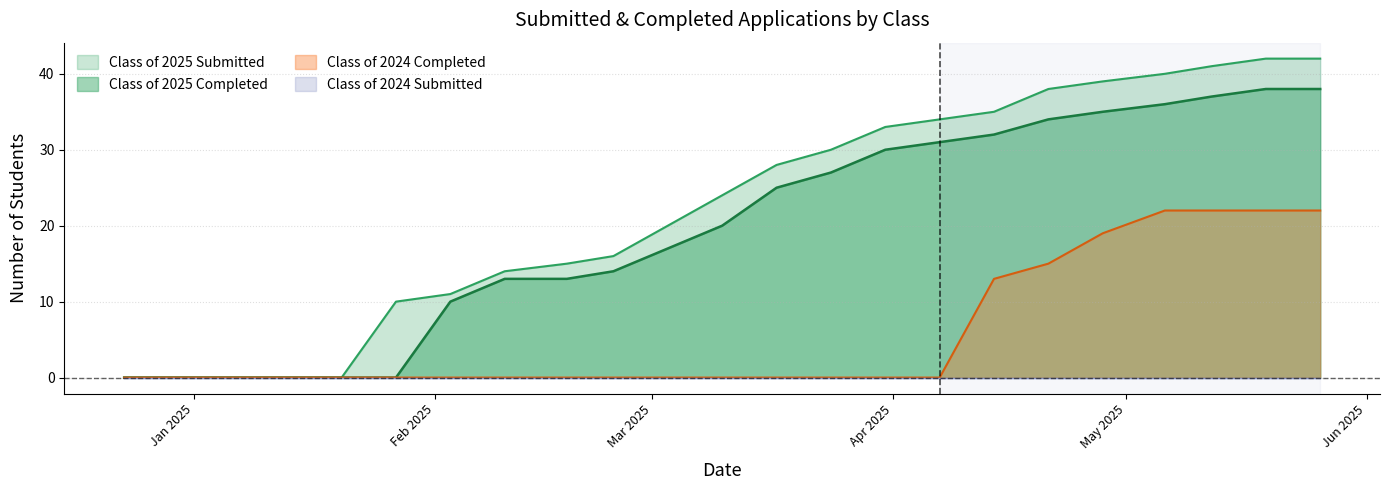

Reading left to right, extract all data points from this chart.

Class of 2025 Submitted: 12/23/2024=0	12/30/2024=0	01/06/2025=0	01/14/2025=0	01/20/2025=0	01/27/2025=10	02/03/2025=11	02/10/2025=14	02/18/2025=15	02/24/2025=16	03/03/2025=20	03/10/2025=24	03/17/2025=28	03/24/2025=30	03/31/2025=33	04/07/2025=34	04/14/2025=35	04/21/2025=38	04/28/2025=39	05/06/2025=40	05/12/2025=41	05/19/2025=42	05/26/2025=42
Class of 2025 Completed: 12/23/2024=0	12/30/2024=0	01/06/2025=0	01/14/2025=0	01/20/2025=0	01/27/2025=0	02/03/2025=10	02/10/2025=13	02/18/2025=13	02/24/2025=14	03/03/2025=17	03/10/2025=20	03/17/2025=25	03/24/2025=27	03/31/2025=30	04/07/2025=31	04/14/2025=32	04/21/2025=34	04/28/2025=35	05/06/2025=36	05/12/2025=37	05/19/2025=38	05/26/2025=38
Class of 2024 Completed: 12/23/2024=0	12/30/2024=0	01/06/2025=0	01/14/2025=0	01/20/2025=0	01/27/2025=0	02/03/2025=0	02/10/2025=0	02/18/2025=0	02/24/2025=0	03/03/2025=0	03/10/2025=0	03/17/2025=0	03/24/2025=0	03/31/2025=0	04/07/2025=0	04/14/2025=13	04/21/2025=15	04/28/2025=19	05/06/2025=22	05/12/2025=22	05/19/2025=22	05/26/2025=22